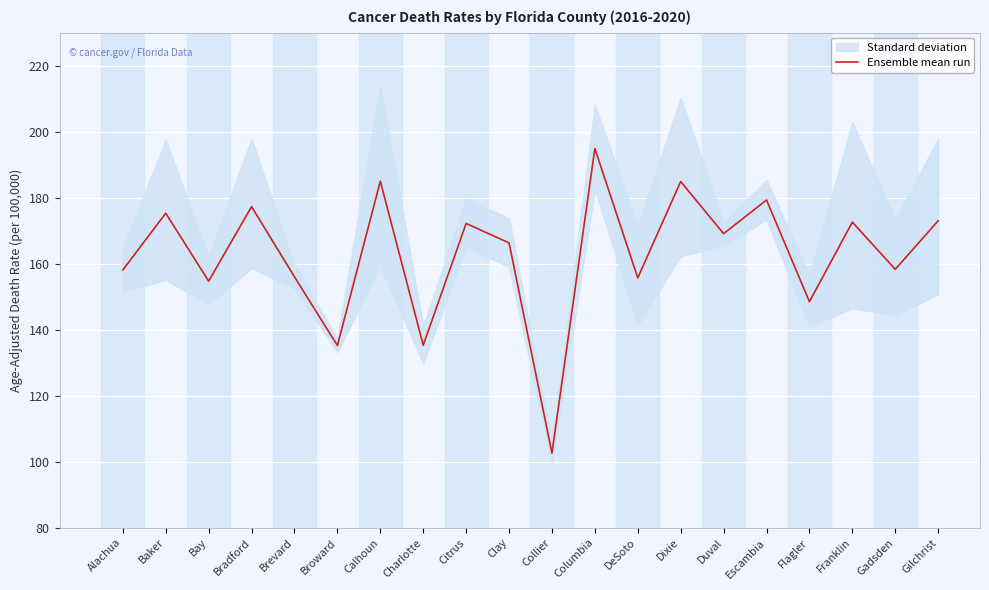

What is the label of the 19th point from the left?

Gadsden